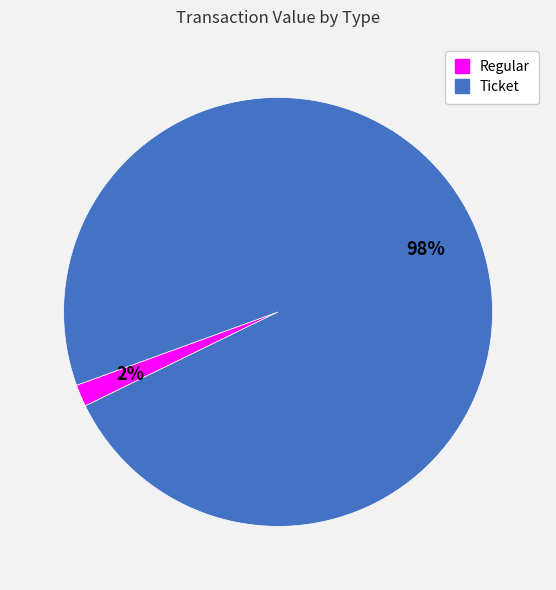

To the nearest percent, what is the average slice percentage?

50%